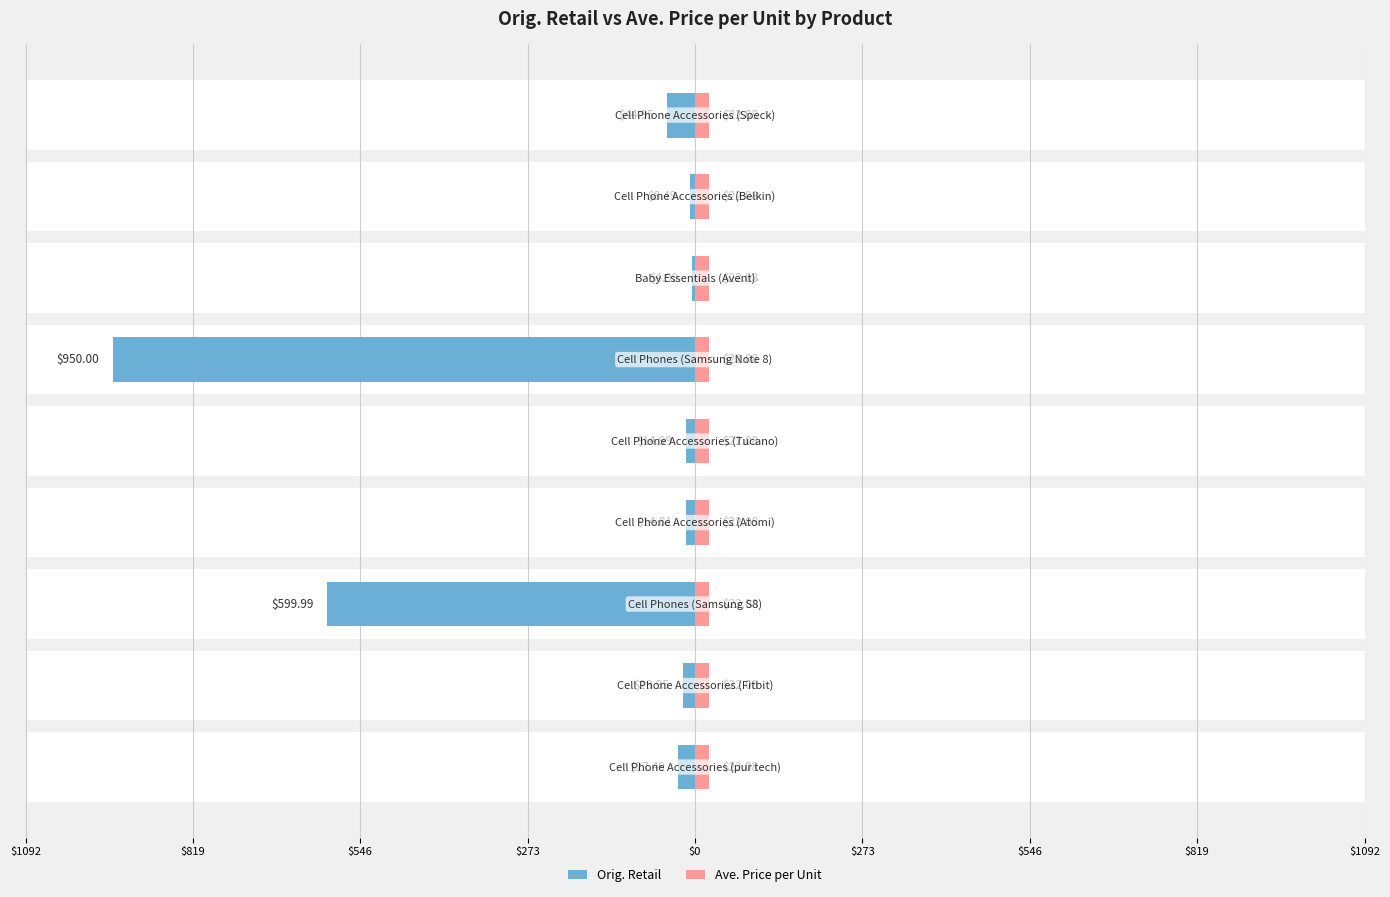

What is the label of the 5th bar from the right?

$0